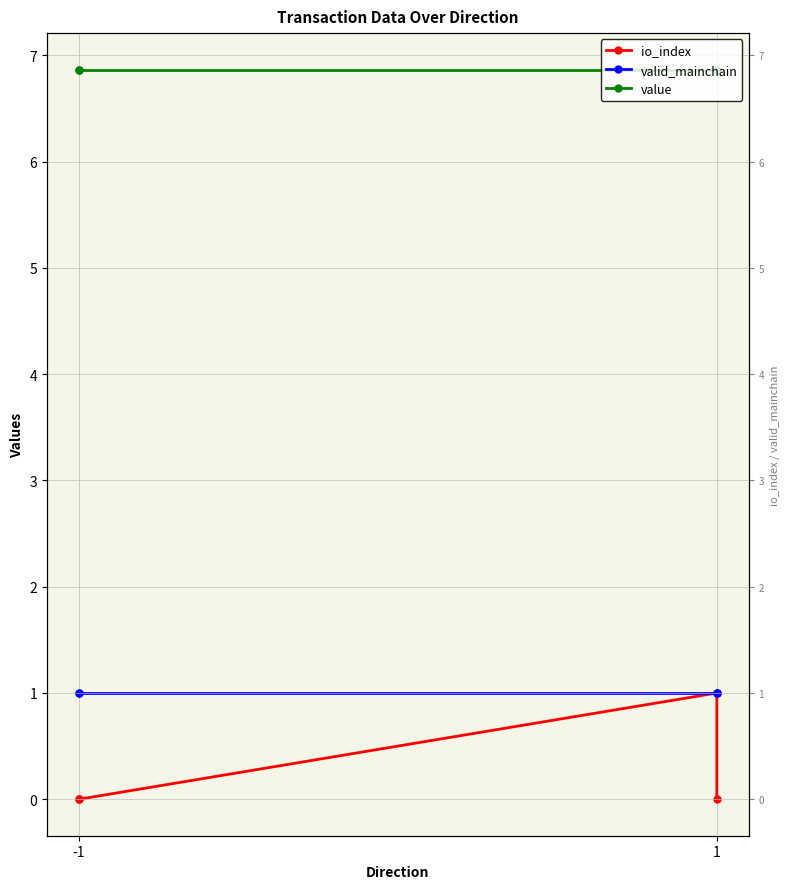

What is the maximum value for io_index?

1.0